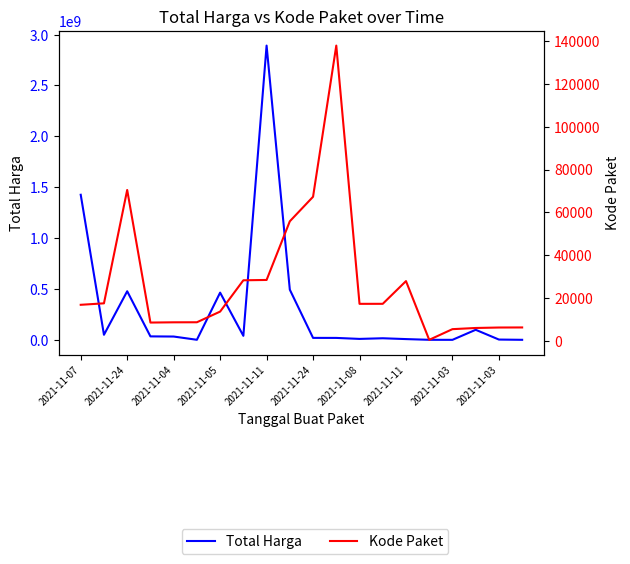

What is the difference between the maximum and minimum values in the Total Harga series?

2892044000